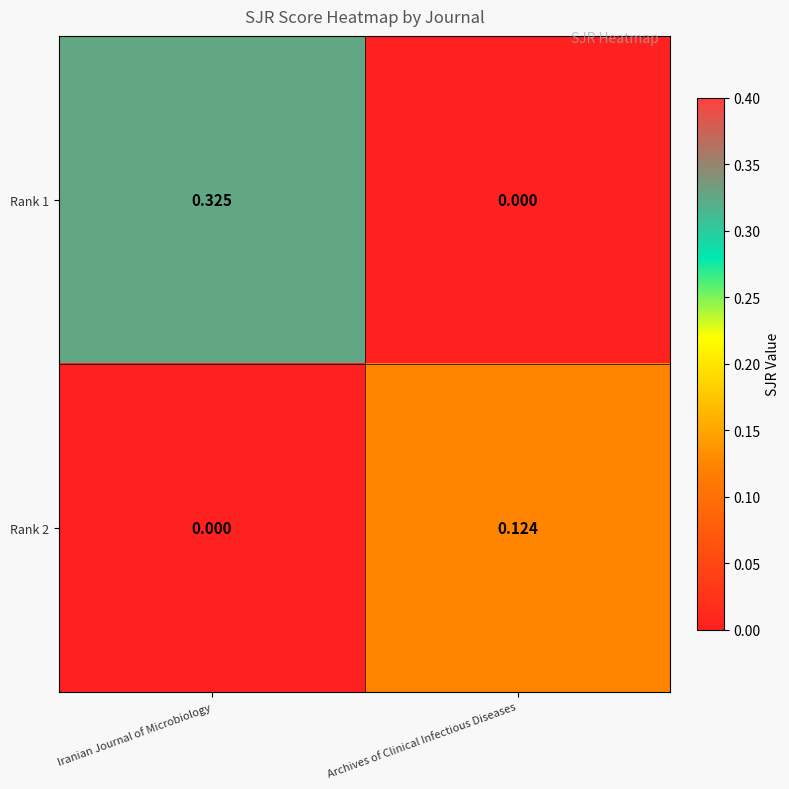

Rank the series by their maximum value, from highest to lowest.

Rank 1, Rank 2